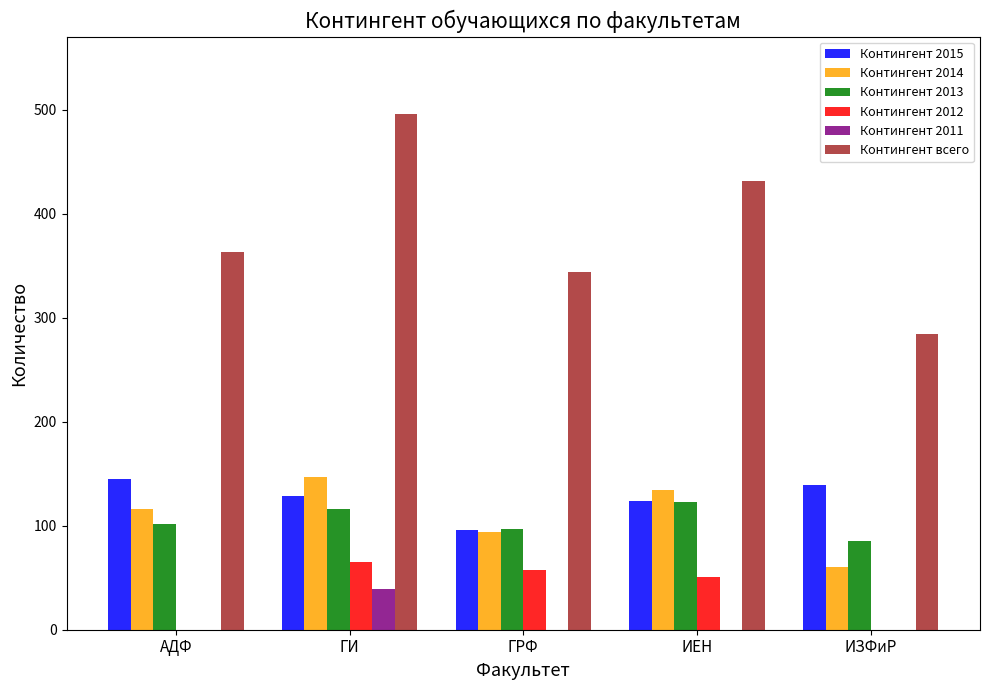

What is the highest value of the Контингент 2012 series?

65